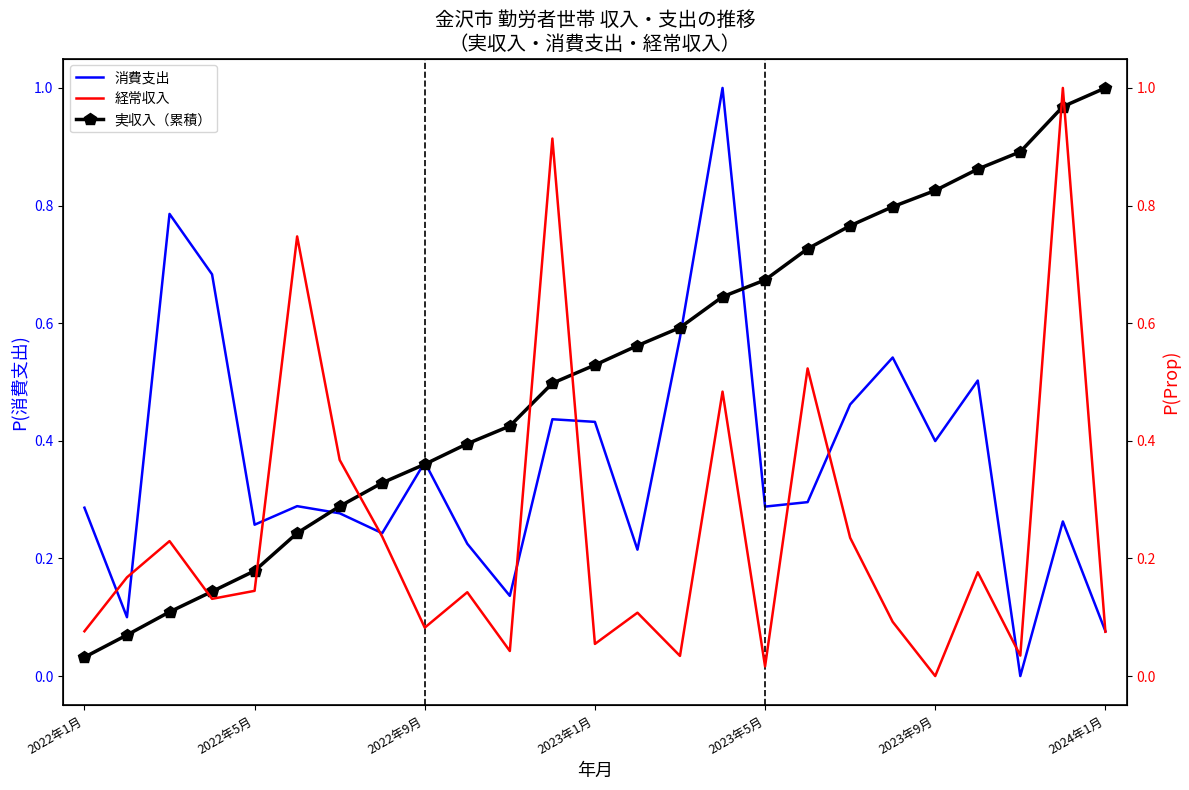

At which label does 実収入（累積） reach its peak?

2024年1月